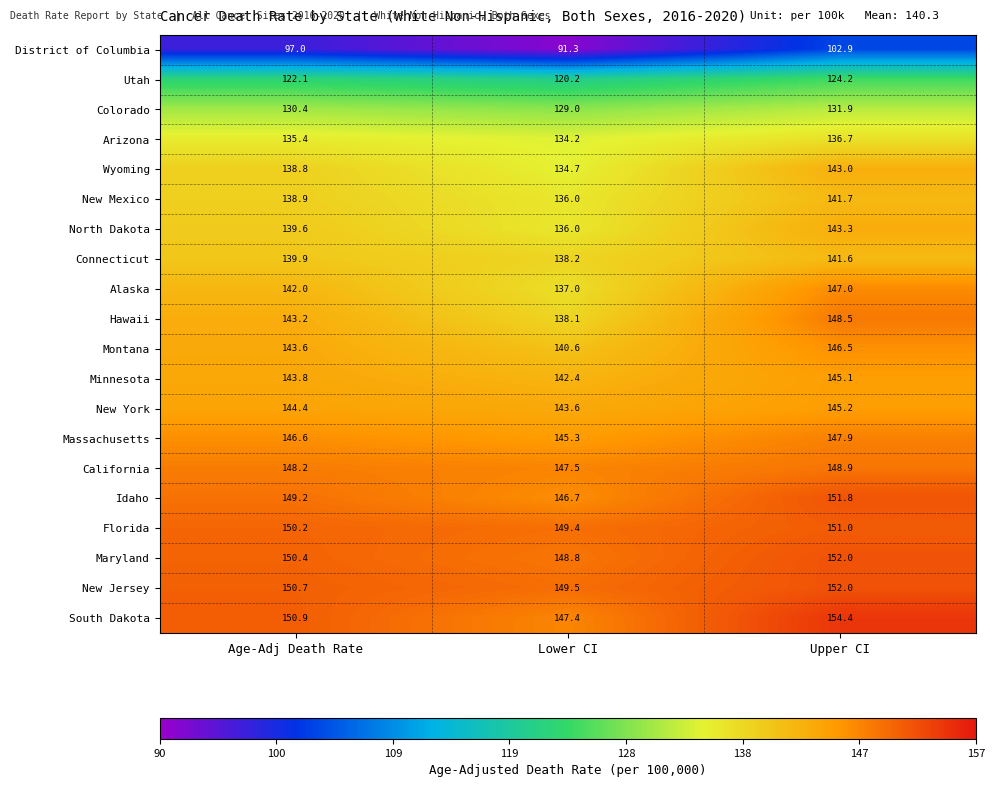

What is the minimum value shown in the chart?

91.3